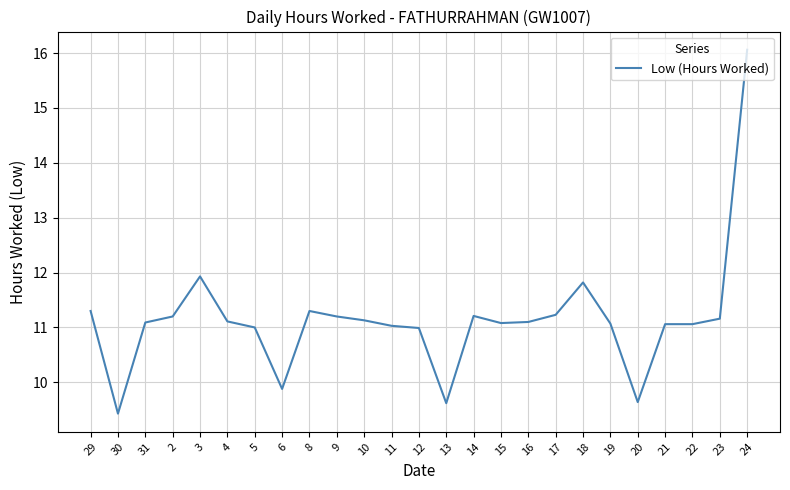

At which label does the data first exceed 11?

29